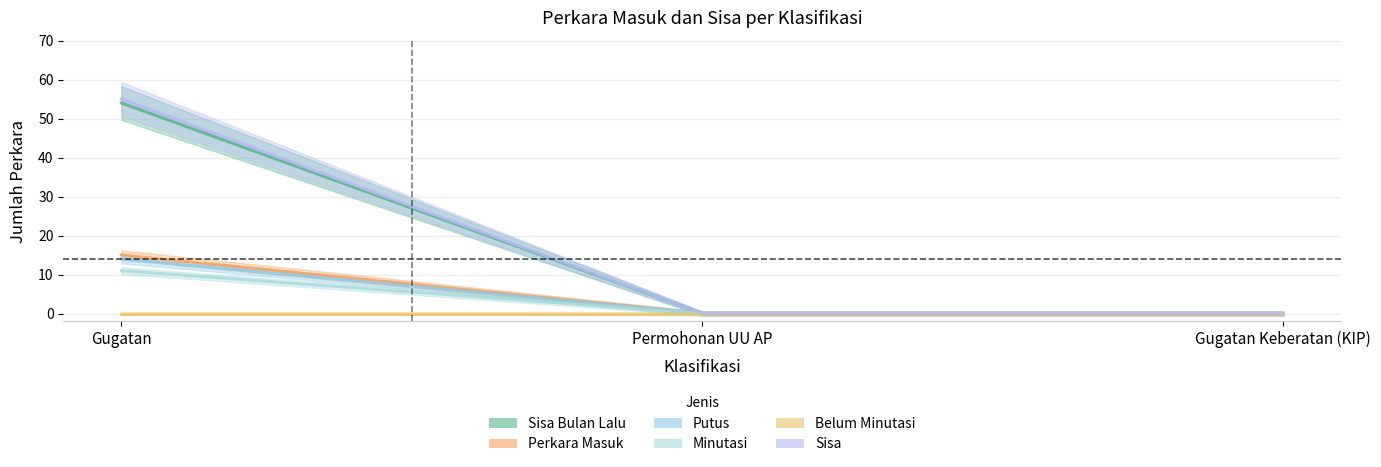

Between Permohonan UU AP and Gugatan, which is larger?

Gugatan